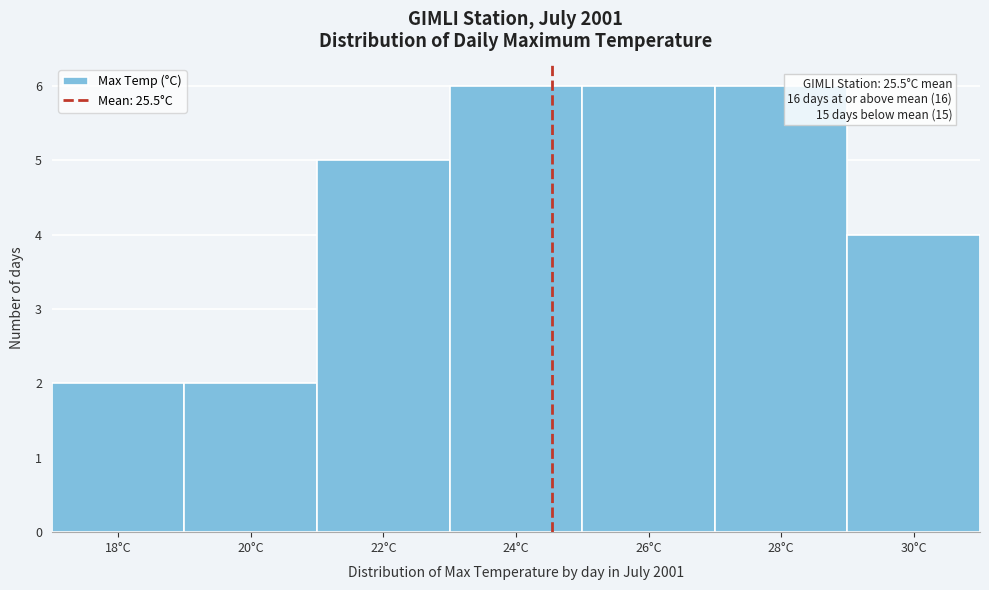

Reading left to right, what are all the values shown in this chart?

18°C=2	20°C=2	22°C=5	24°C=6	26°C=6	28°C=6	30°C=4